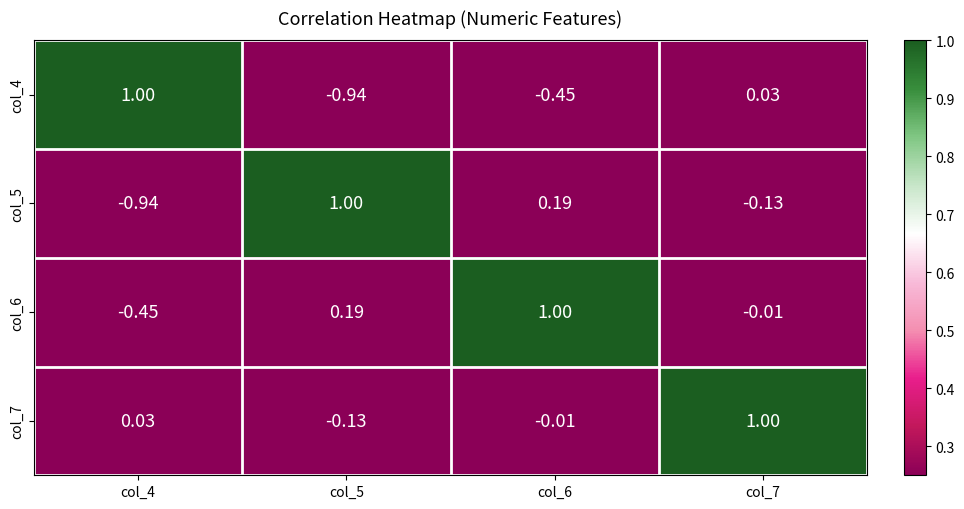

Is the value of col_5 at col_4 greater than the value of col_7 at col_6?

No